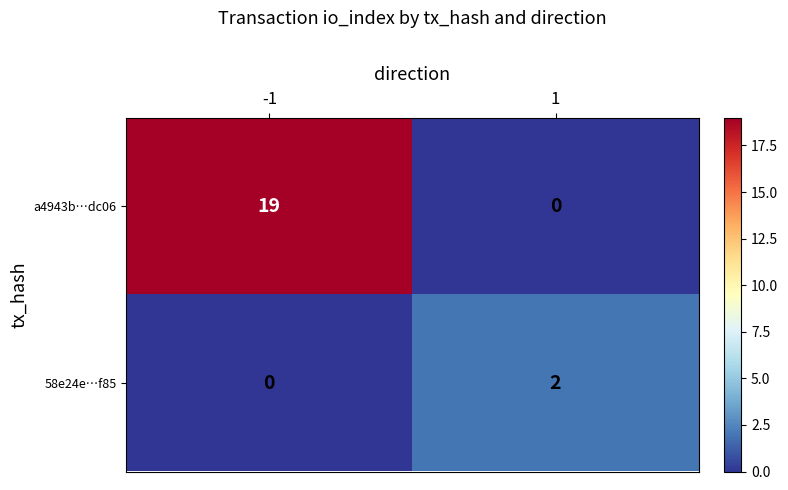

At 1, list the series in order from largest to smallest.

58e24e…f85, a4943b…dc06